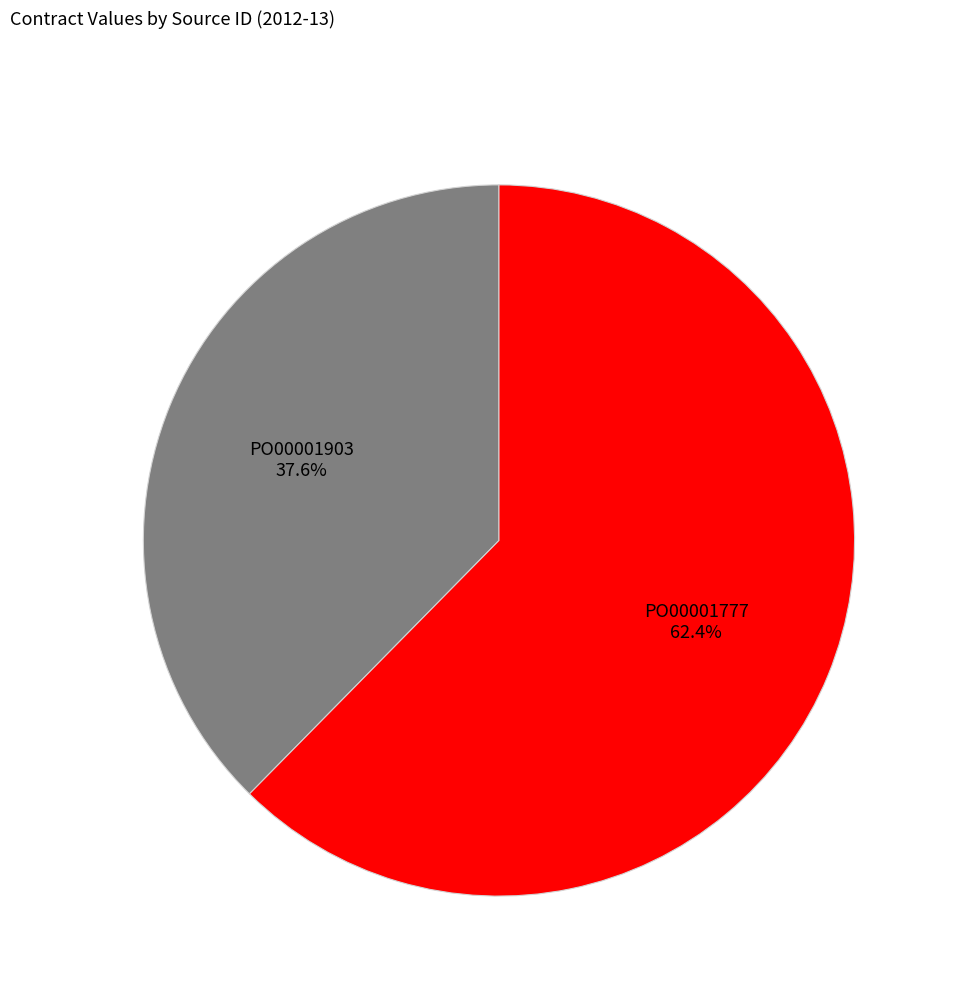

What is the ratio of the value at PO00001903 to the value at PO00001777?

0.6